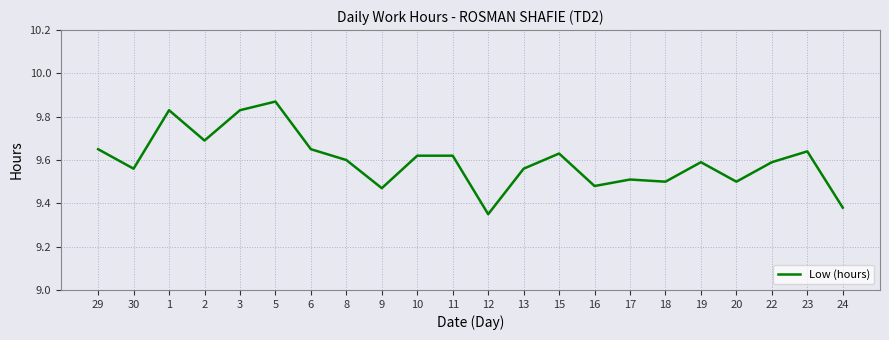

Which category has the highest value across all series?

5